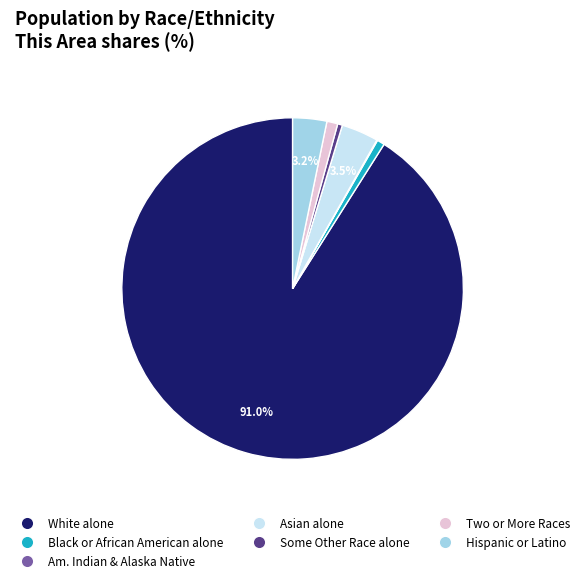

How much of the chart is everything except White alone?

9.0%